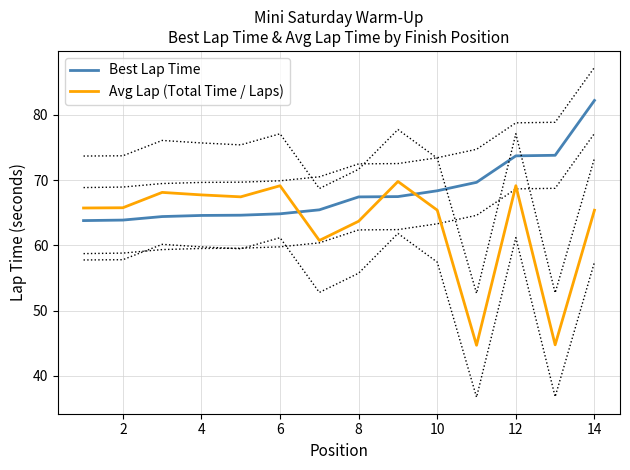

List the series in order of their peak value, highest first.

Best Lap Time, Avg Lap (Total Time / Laps)